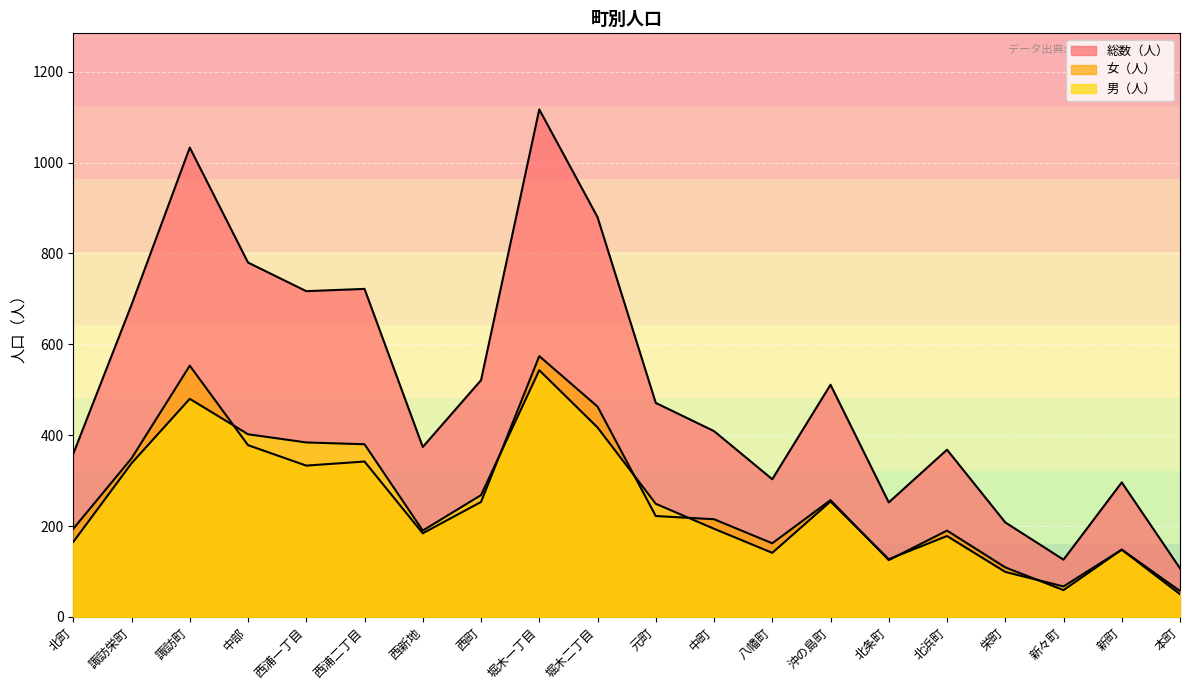

Is it true that 女（人） equals 194 at 北町?

True